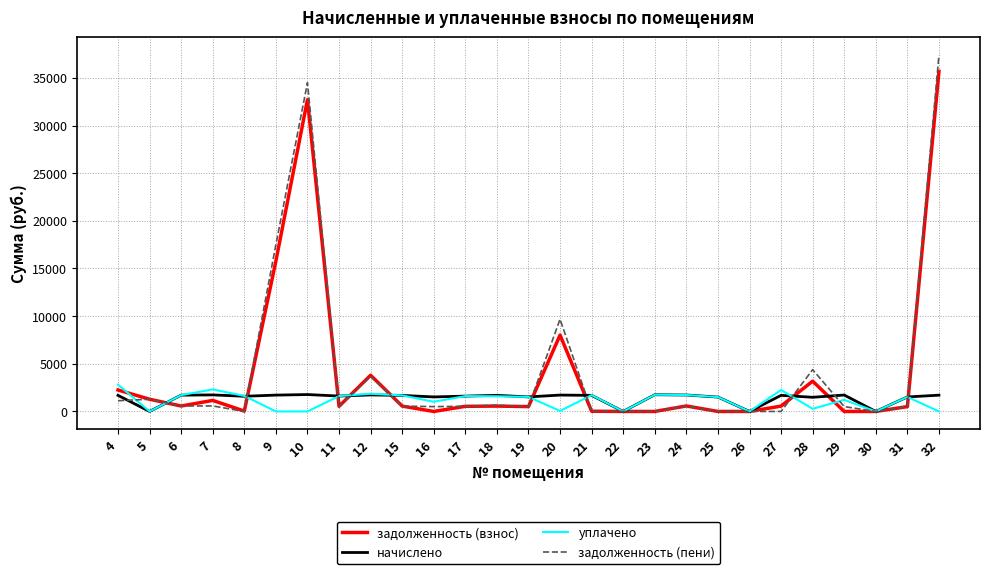

Where is the first local maximum for задолженность (взнос)?

7